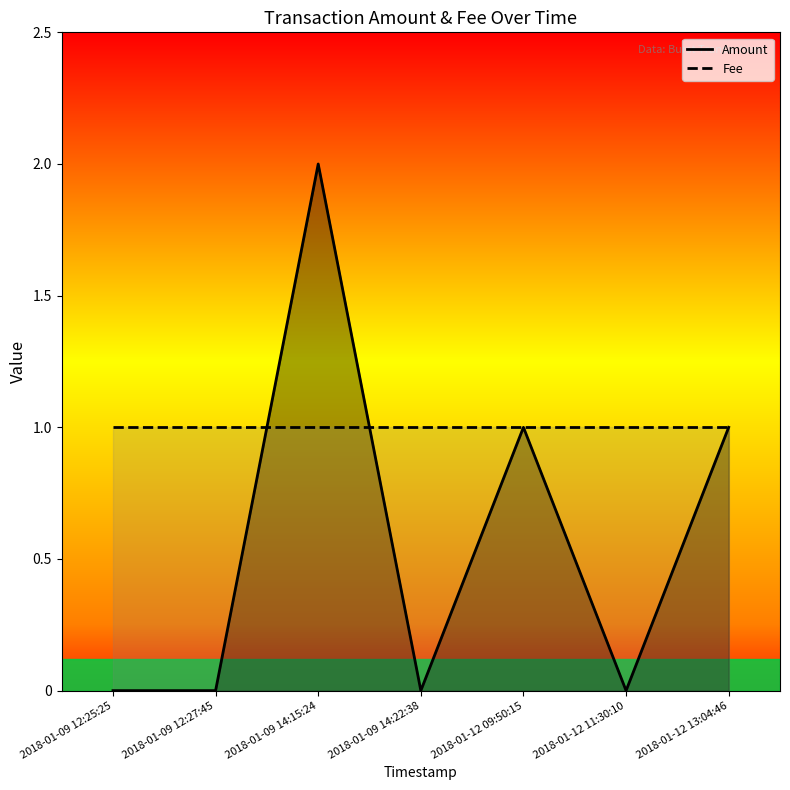

What are all the series names shown in the legend?

Amount, Fee